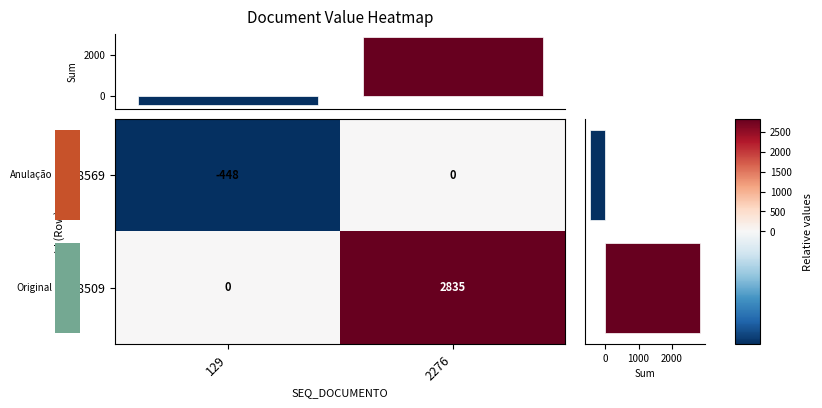

What is the sum of all 68569 values?

-448